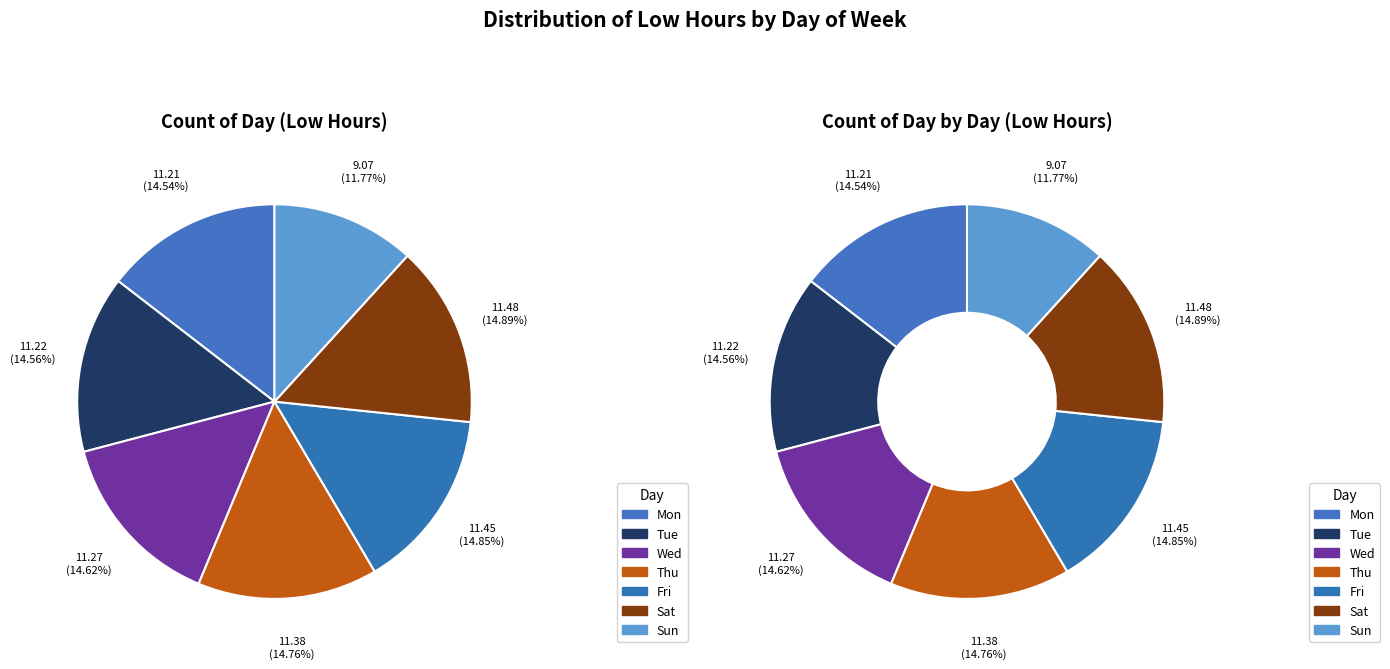

How much of the chart is everything except Thu?

85.2%